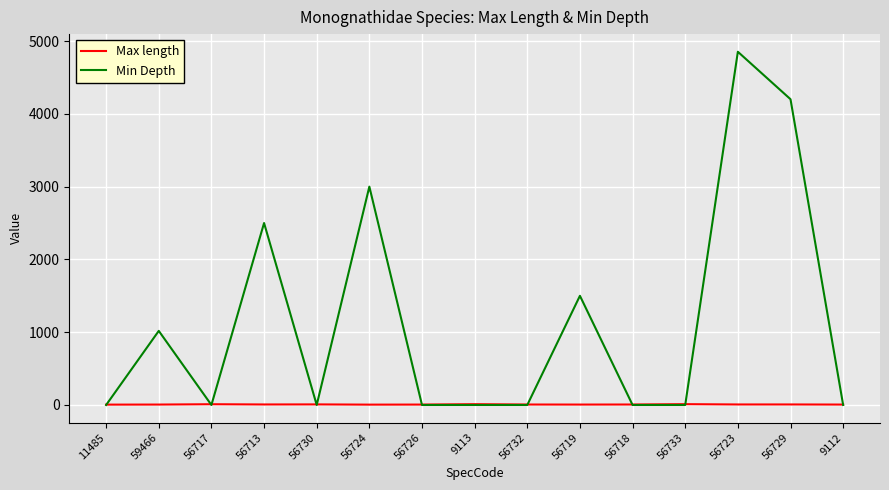

Which series has the widest spread of values?

Min Depth